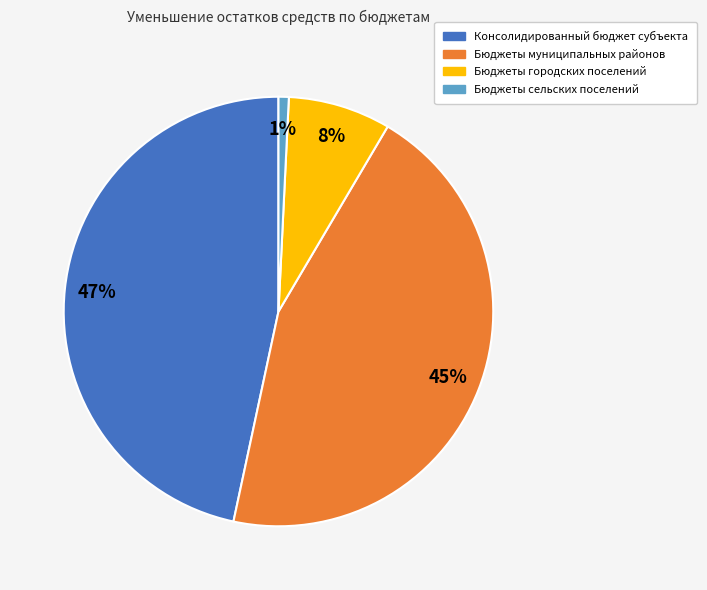

The Бюджеты сельских поселений slice represents 11% of the pie. True or false?

False